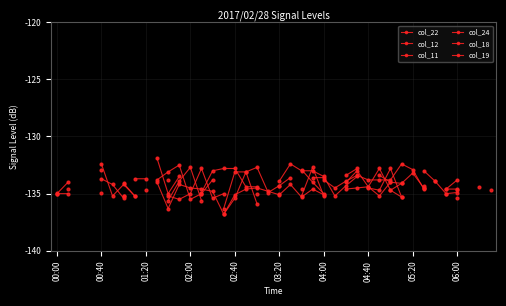

What position from the right is 22?

18